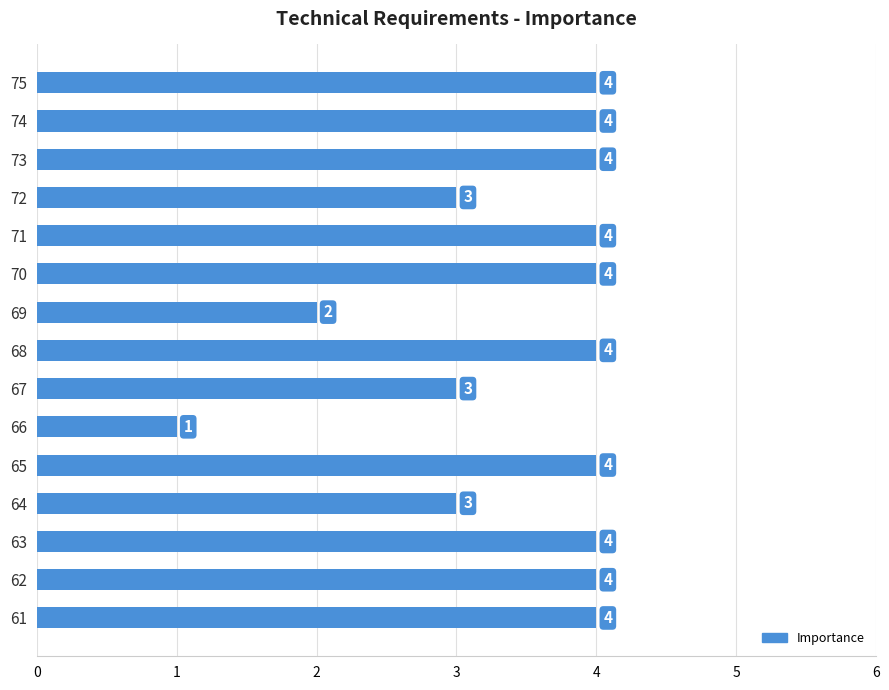

The value at 68 is 4. True or false?

True